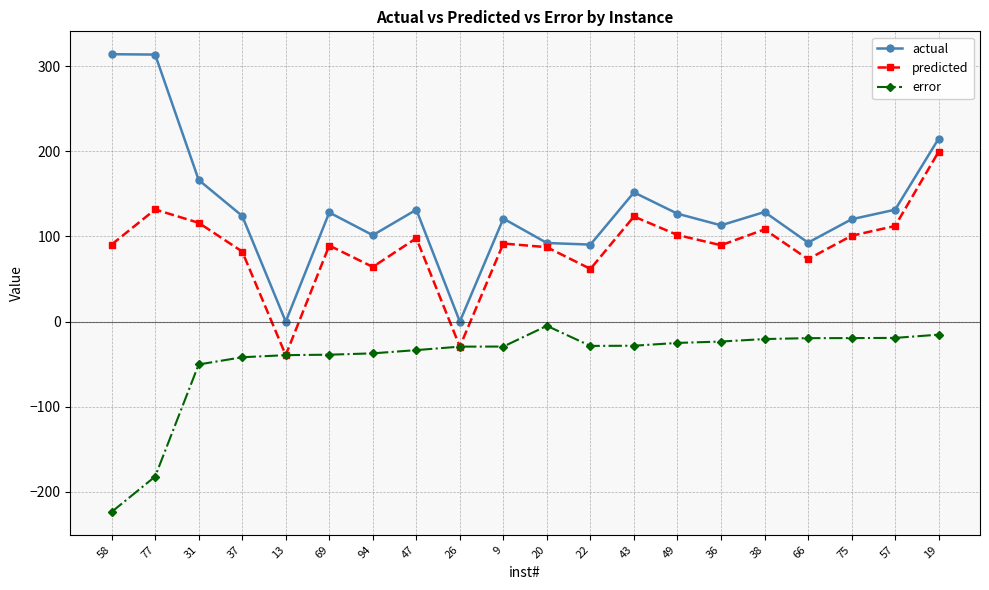

True or false: actual and error cross at least once.

False